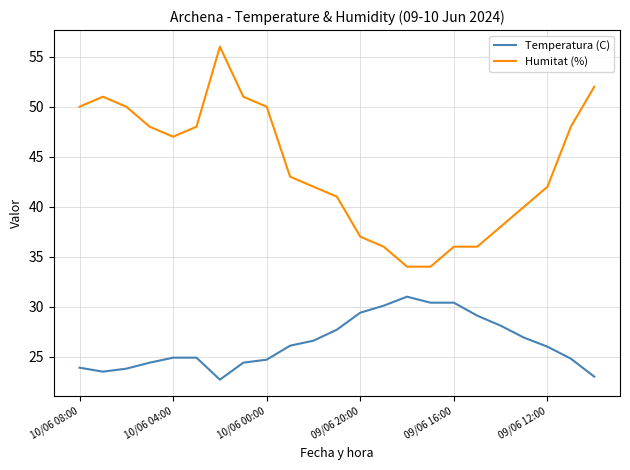

List the series in order of their overall mean, lowest first.

Temperatura (C), Humitat (%)